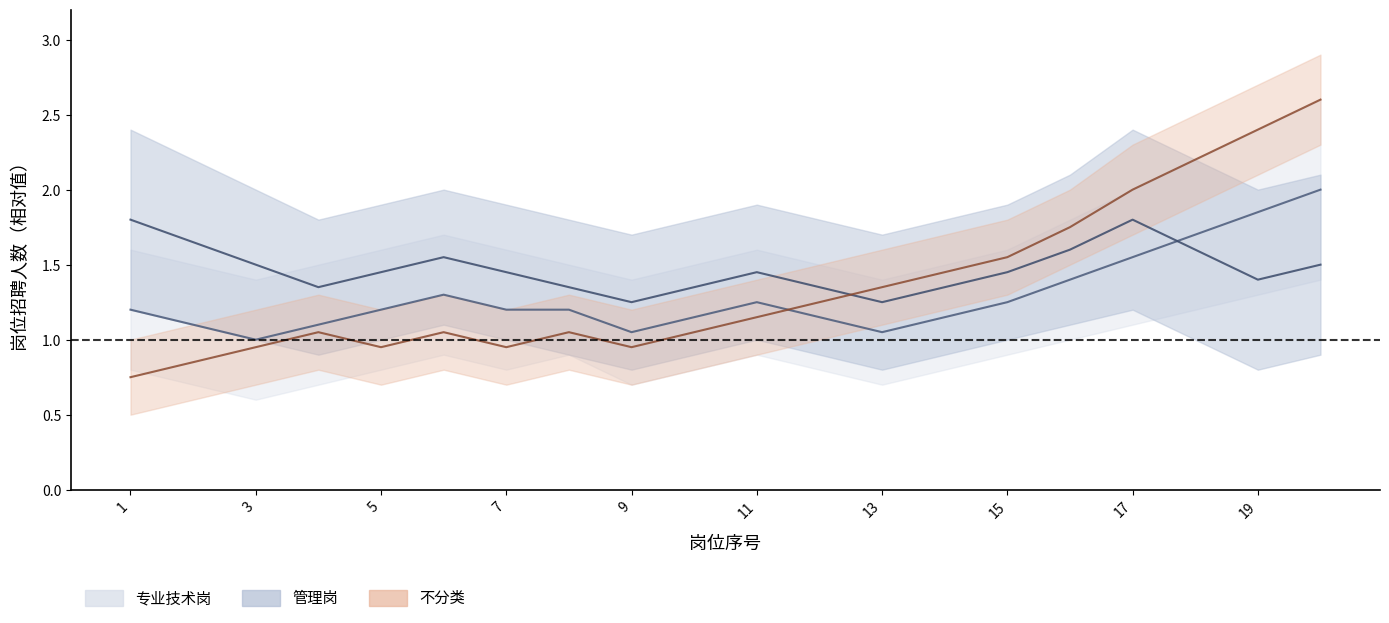

Is it true that 管理岗_upper equals 1.1 at 3?

False